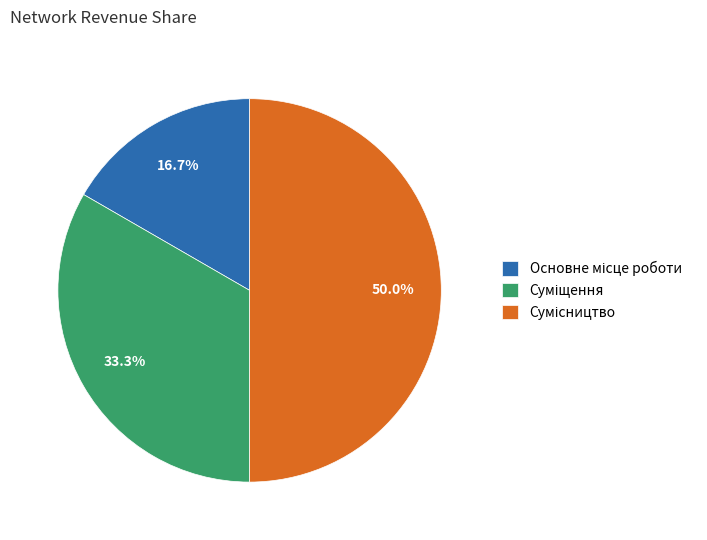

Does Суміщення account for over 50% of the chart?

No